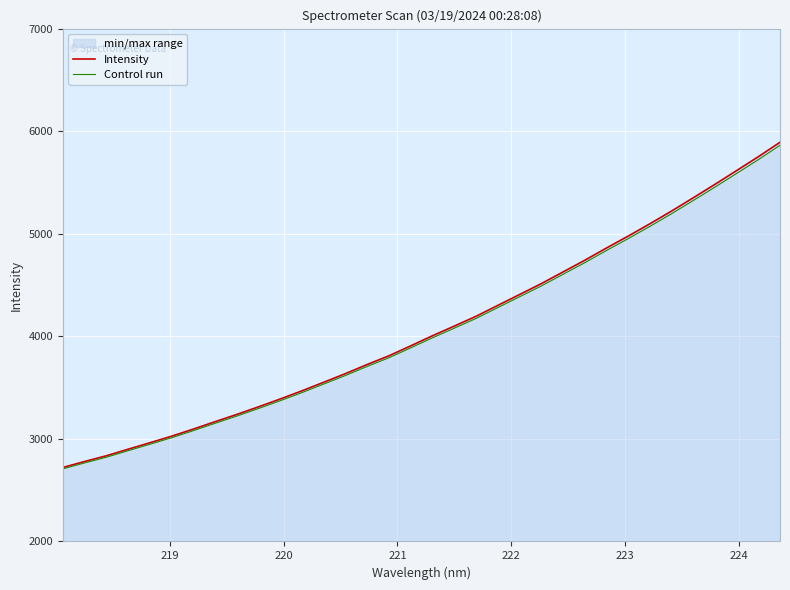

True or false: Intensity and Control run intersect in this chart.

False